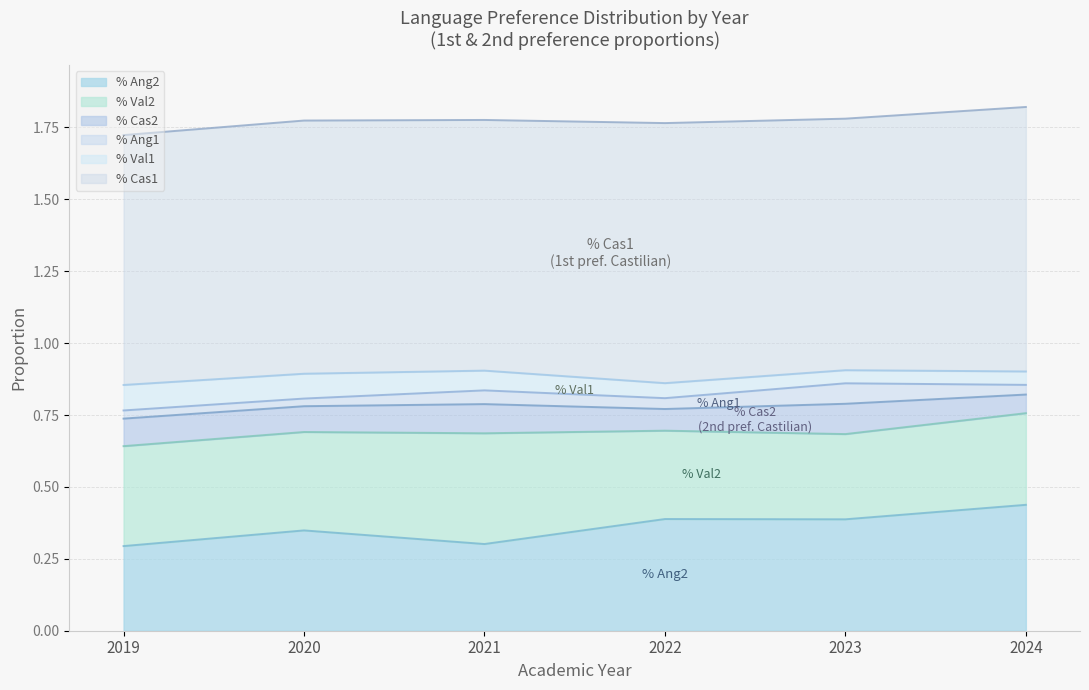

Reading right to left, list all the values displayed in this chart.

% Cas1: 2024=0.9	2023=0.9	2022=0.9	2021=0.9	2020=0.9	2019=0.9
% Val1: 2024=0.0	2023=0.0	2022=0.1	2021=0.1	2020=0.1	2019=0.1
% Ang1: 2024=0.0	2023=0.1	2022=0.0	2021=0.0	2020=0.0	2019=0.0
% Cas2: 2024=0.1	2023=0.1	2022=0.1	2021=0.1	2020=0.1	2019=0.1
% Val2: 2024=0.3	2023=0.3	2022=0.3	2021=0.4	2020=0.3	2019=0.3
% Ang2: 2024=0.4	2023=0.4	2022=0.4	2021=0.3	2020=0.3	2019=0.3